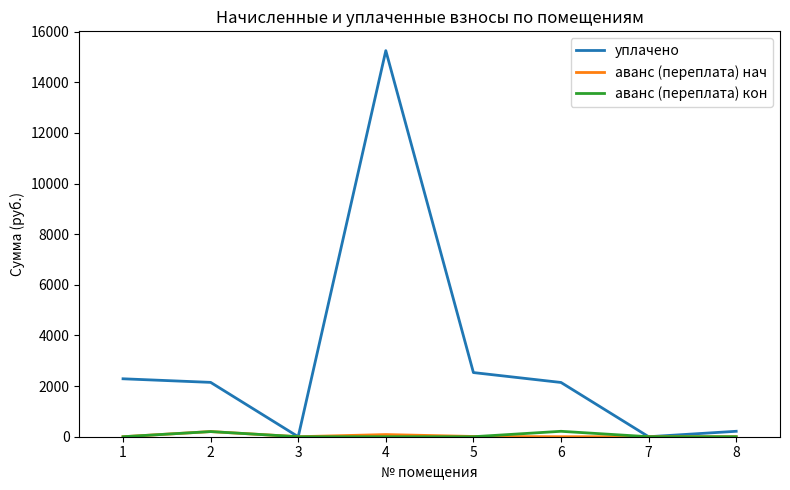

Which series changed the most between 3 and 5?

уплачено